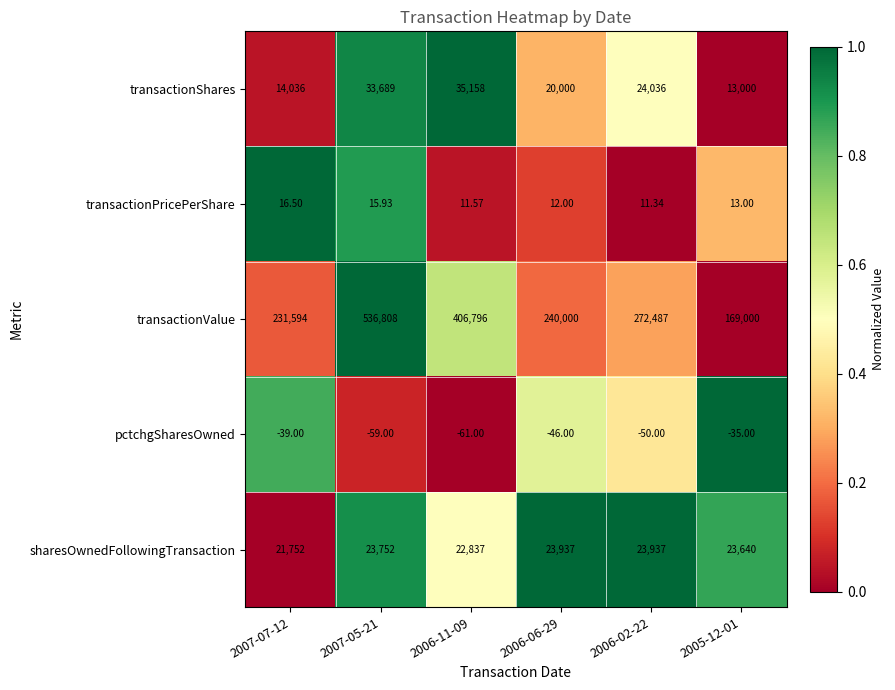

List the series in order of their peak value, lowest first.

pctchgSharesOwned, transactionPricePerShare, sharesOwnedFollowingTransaction, transactionShares, transactionValue